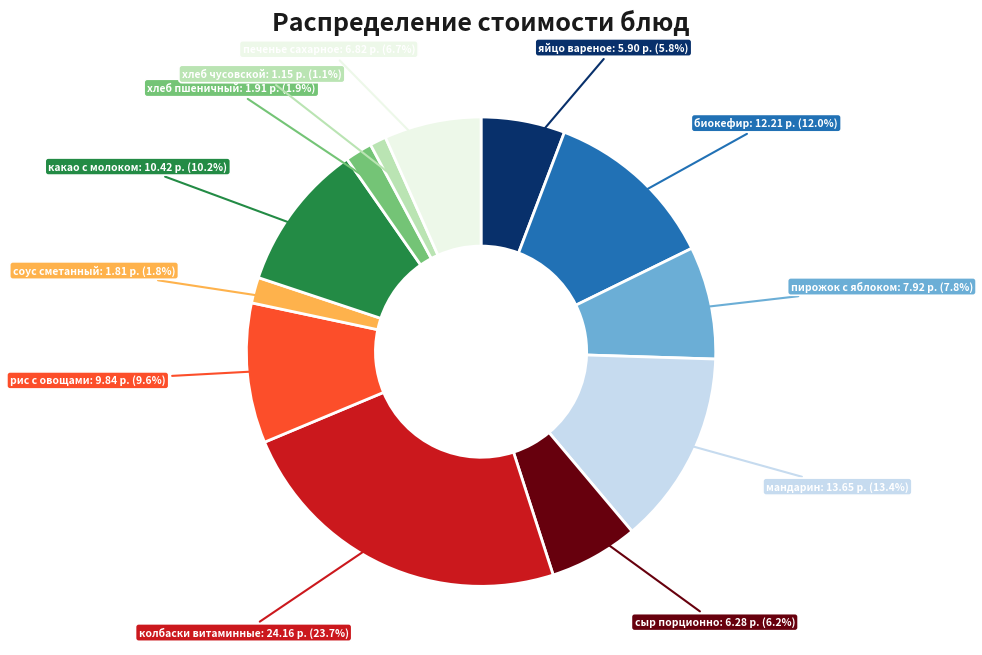

To the nearest percent, what is the difference between the хлеб чусовской and печенье сахарное slice percentages?

6%